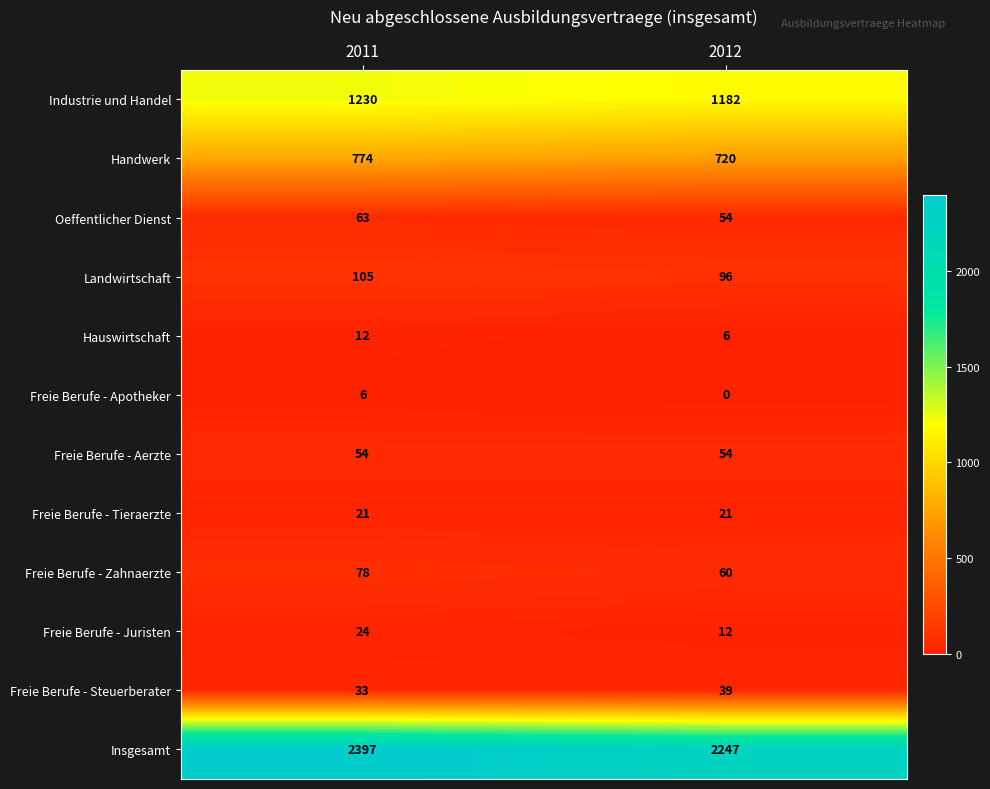

Read the Handwerk value at 2012.

720